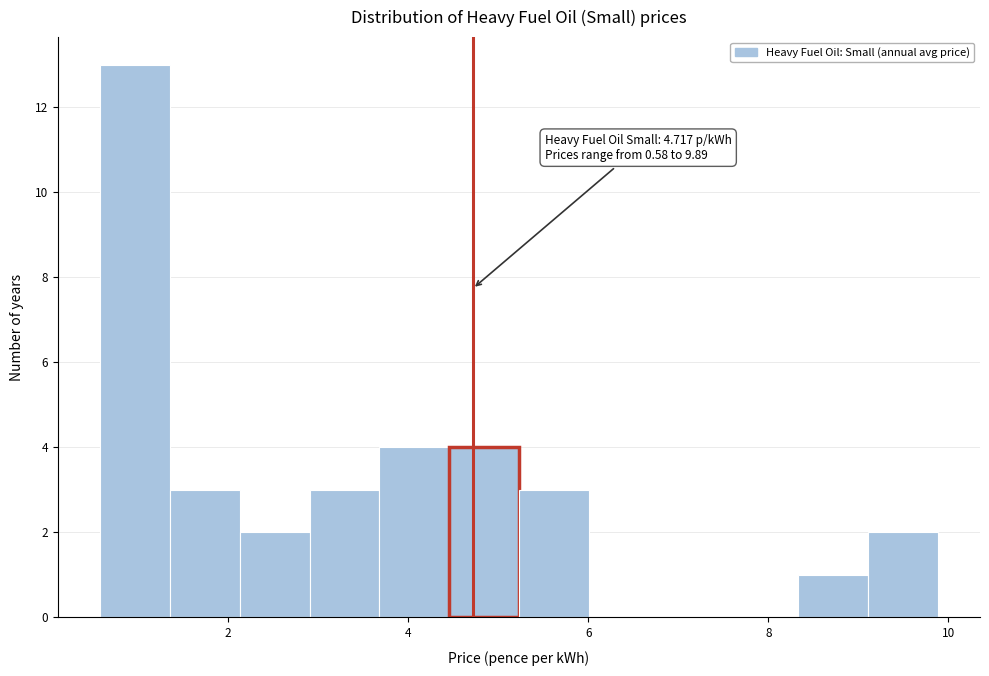

Around what value on the x-axis is the tallest bar? Give the approximate position of its centre, as read against the axis.

1.0